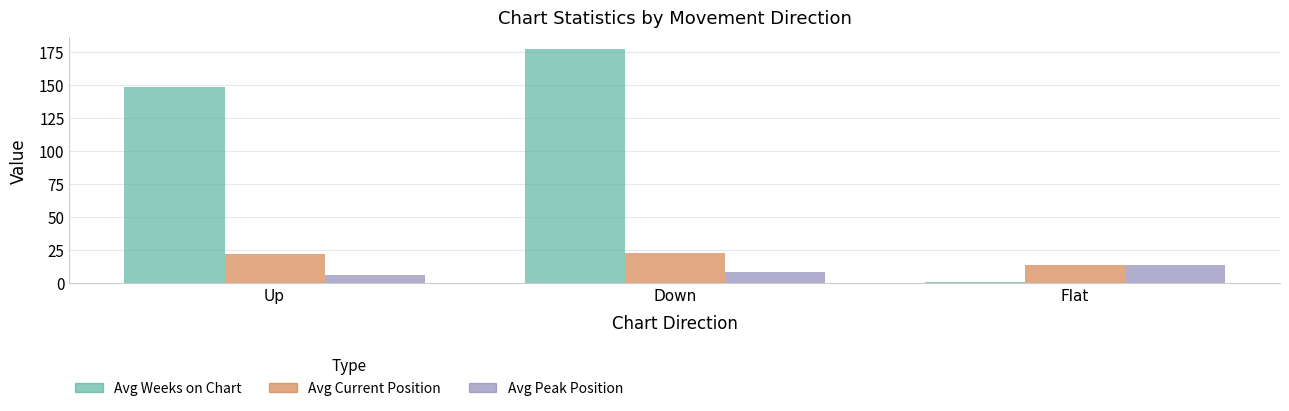

At which label does Avg Peak Position reach its peak?

Flat